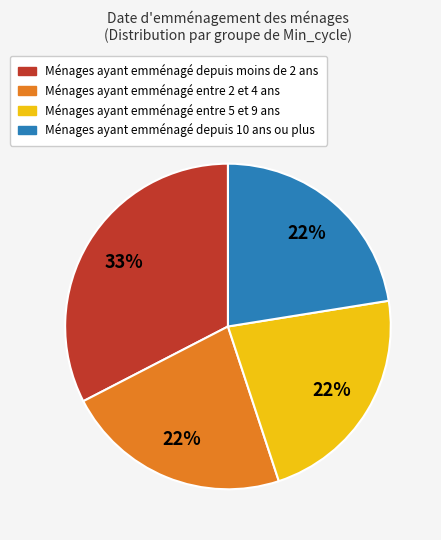

Is there a majority slice in this chart?

No